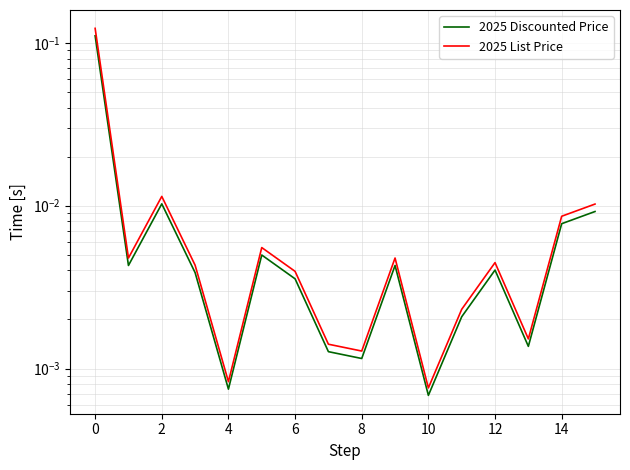

Reading left to right, what are all the values shown in this chart?

2025 Discounted Price: 0.1	0.0	0.0	0.0	0.0	0.0	0.0	0.0	0.0	0.0	0.0	0.0	0.0	0.0	0.0	0.0
2025 List Price: 0.1	0.0	0.0	0.0	0.0	0.0	0.0	0.0	0.0	0.0	0.0	0.0	0.0	0.0	0.0	0.0